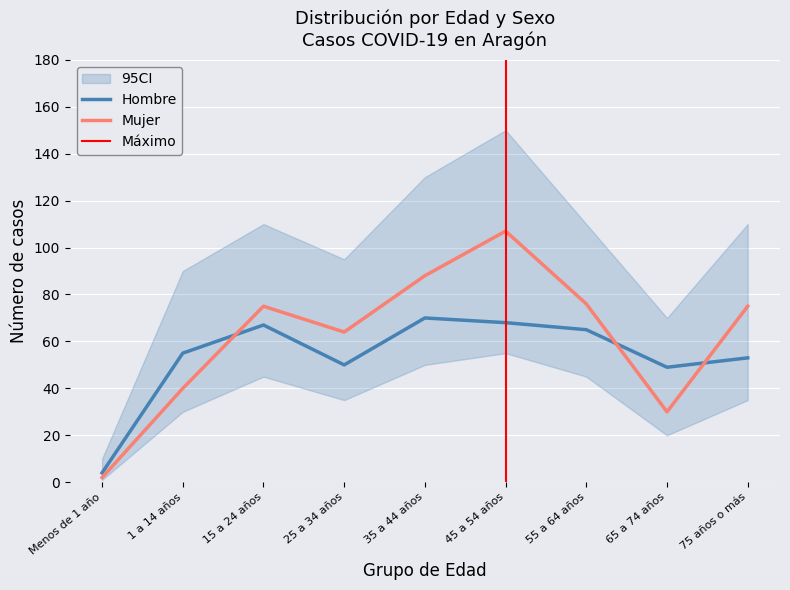

Reading right to left, extract all data points from this chart.

Hombre: 53	49	65	68	70	50	67	55	4
Mujer: 75	30	76	107	88	64	75	40	2